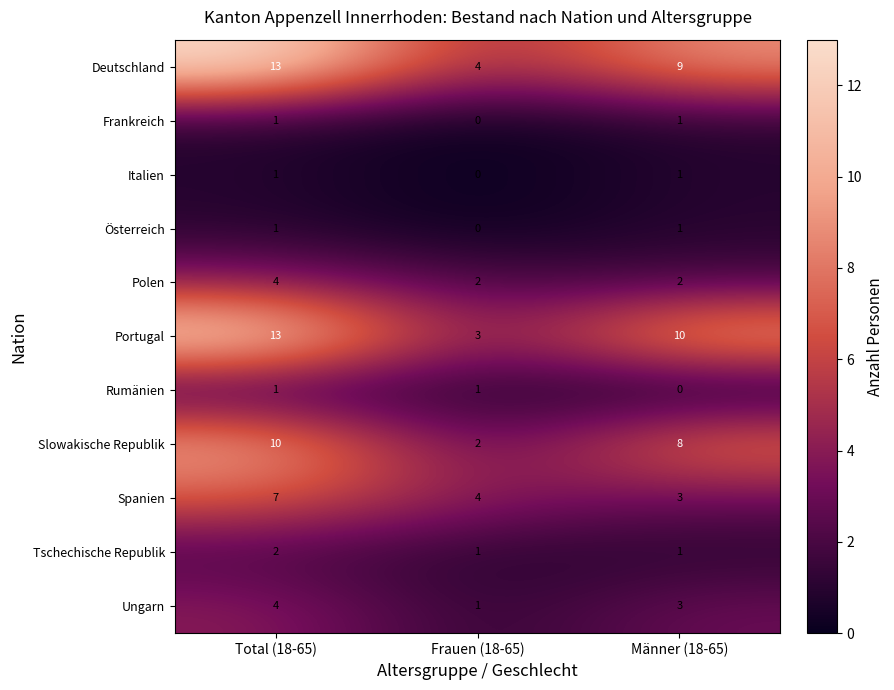

How many positive values does the Rumänien series have?

2